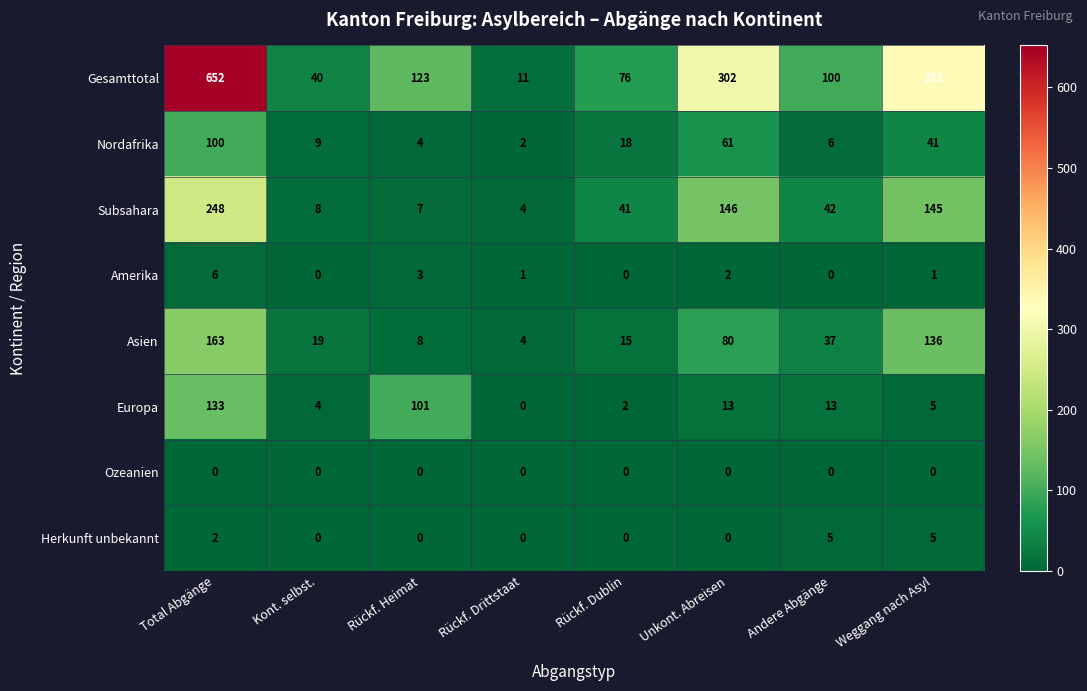

Rank the series at Total Abgänge from highest to lowest value.

Gesamttotal, Subsahara, Asien, Europa, Nordafrika, Amerika, Herkunft unbekannt, Ozeanien